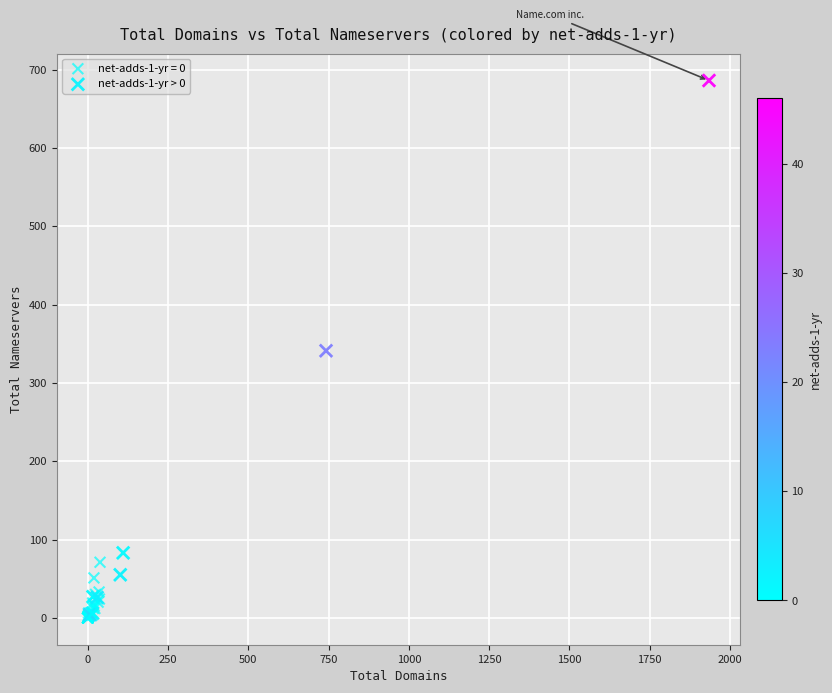

Which series has the largest Y range (max minus min)?

net-adds-1-yr > 0